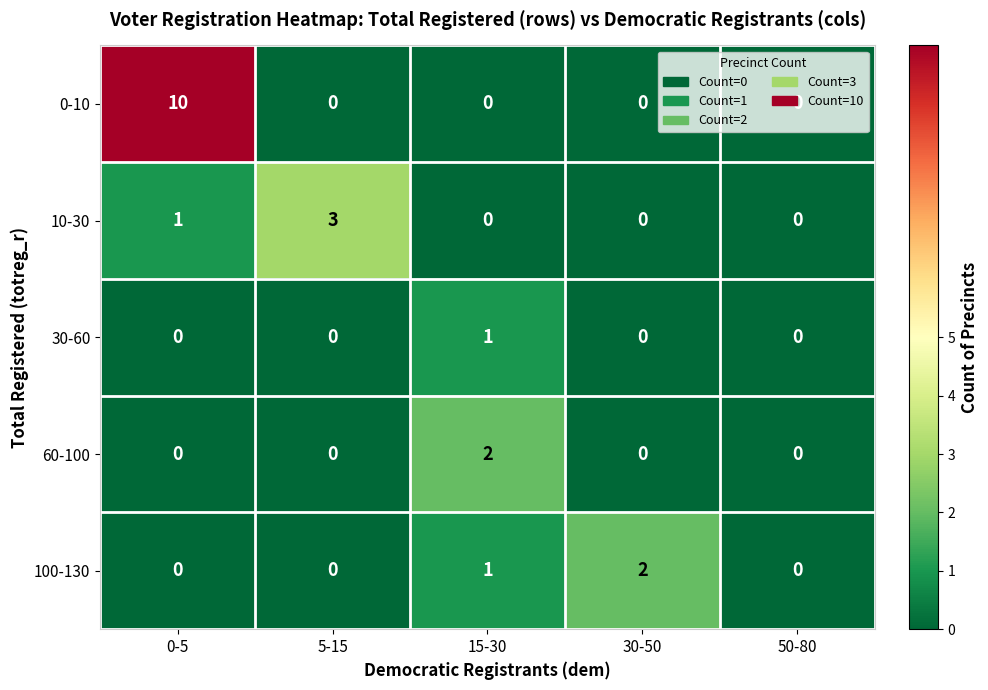

What is the total value across all series at 30-50?

2